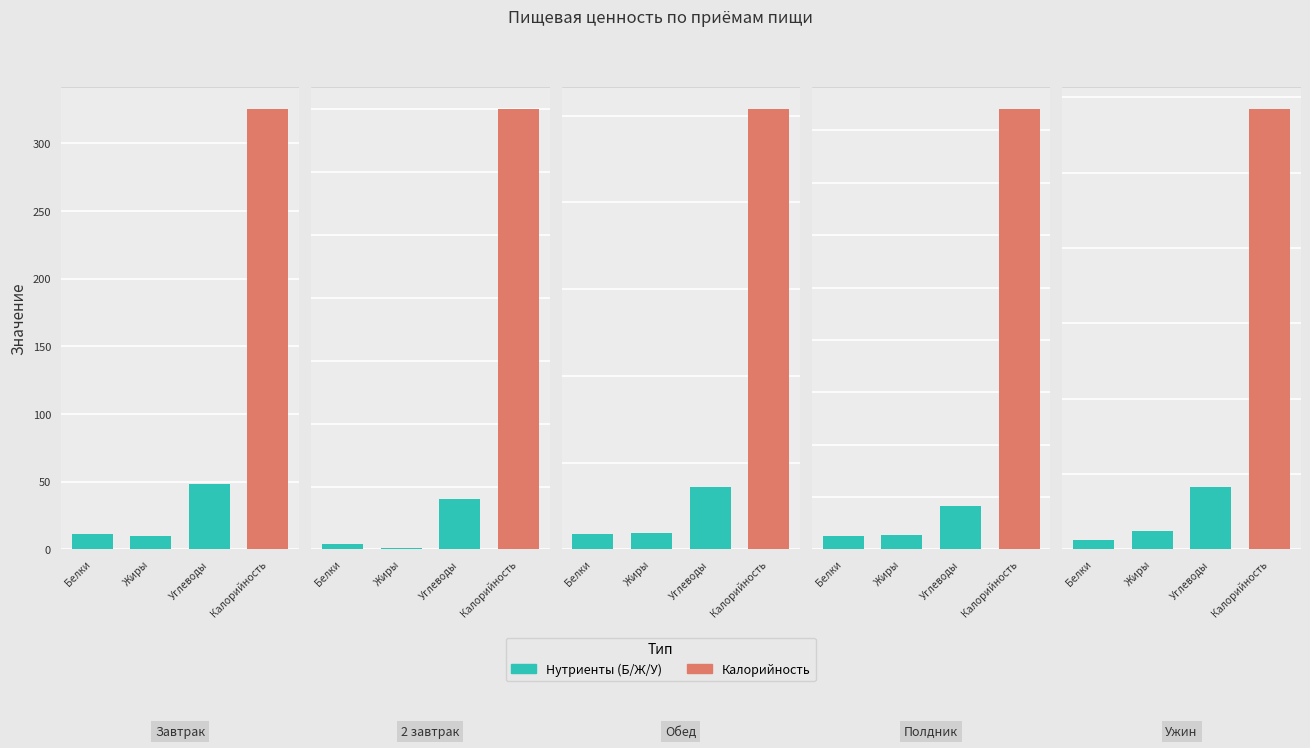

At which label is Калорийность closest to 288?

Ужин